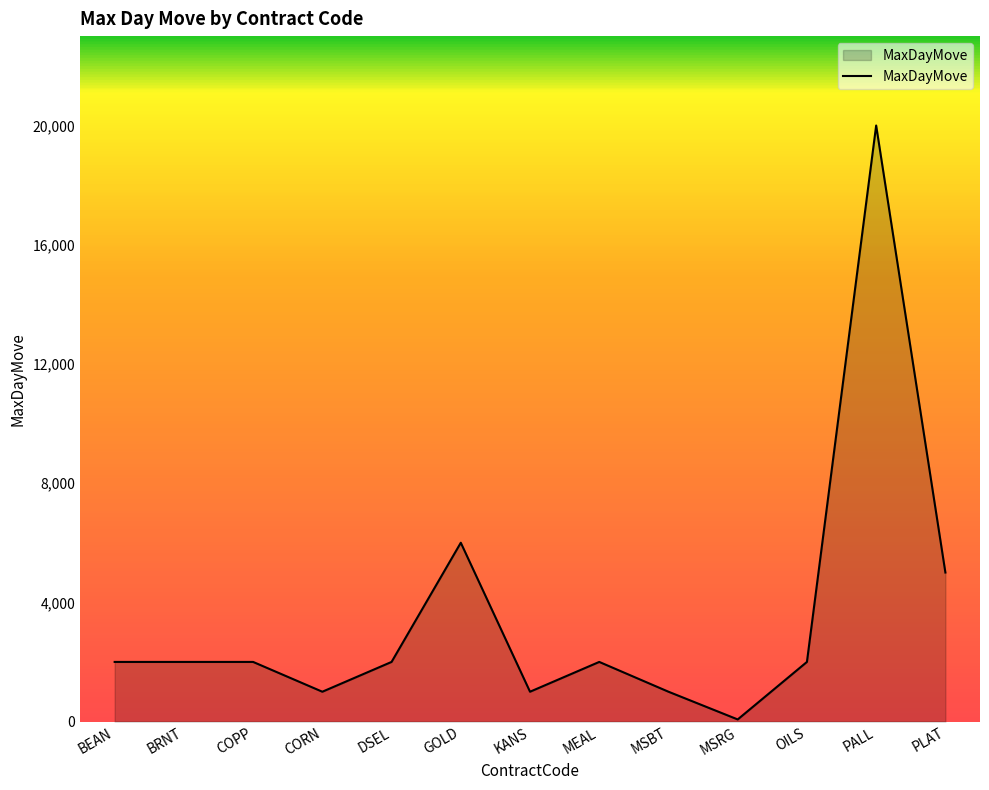

Reading left to right, what are all the values shown in this chart?

2000	2000	2000	1000	2000	6000	1000	2000	1000	70	2000	20000	5000